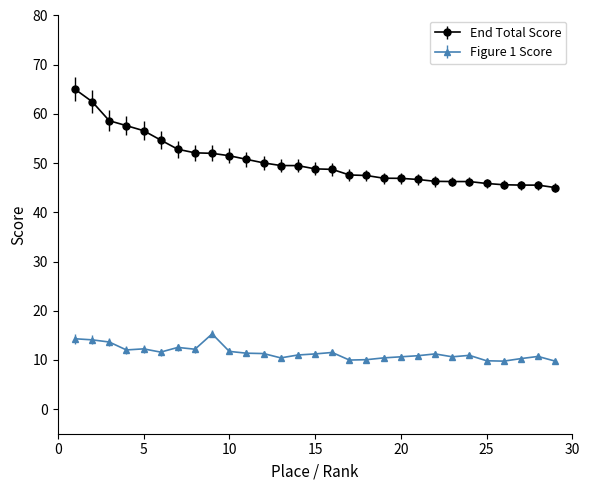

What are all the series names shown in the legend?

End Total Score, Figure 1 Score